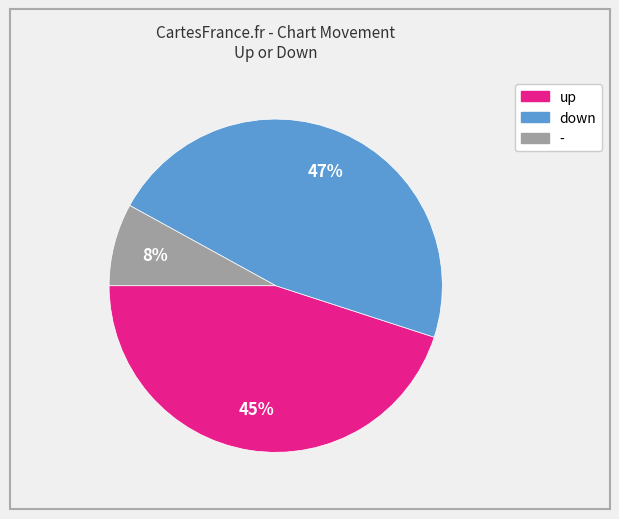

Combined, do up and - account for over 50%?

Yes